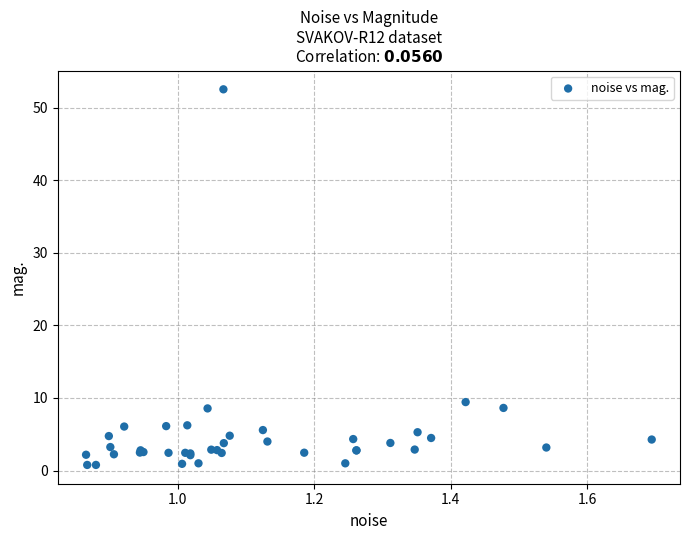

What Y value in the scatter plot is closest to 26?

9.4